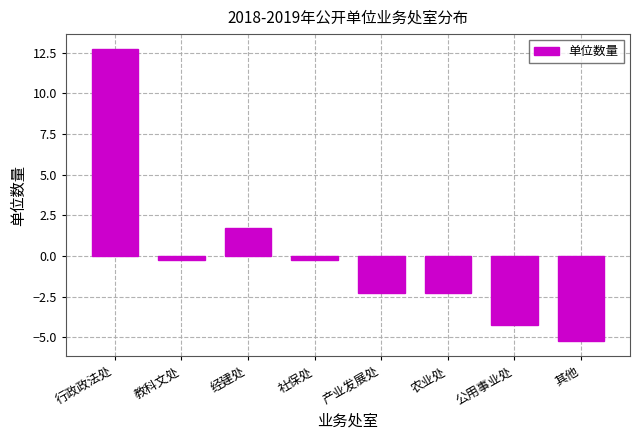

What is the label of the 1st bar from the right?

其他